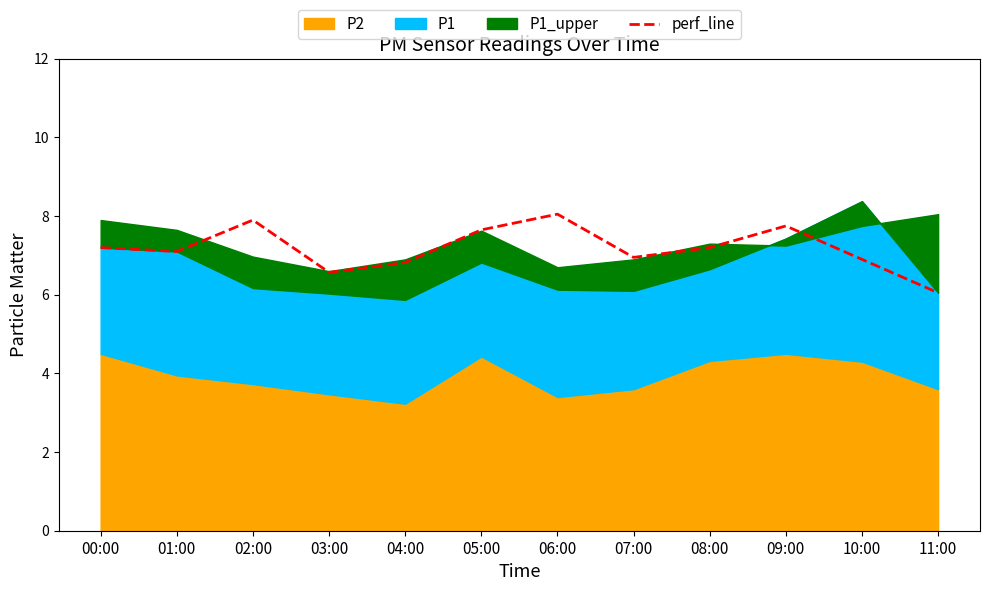

Rank the categories by value from lowest to highest.

11:00, 03:00, 04:00, 10:00, 07:00, 01:00, 00:00, 08:00, 05:00, 09:00, 02:00, 06:00